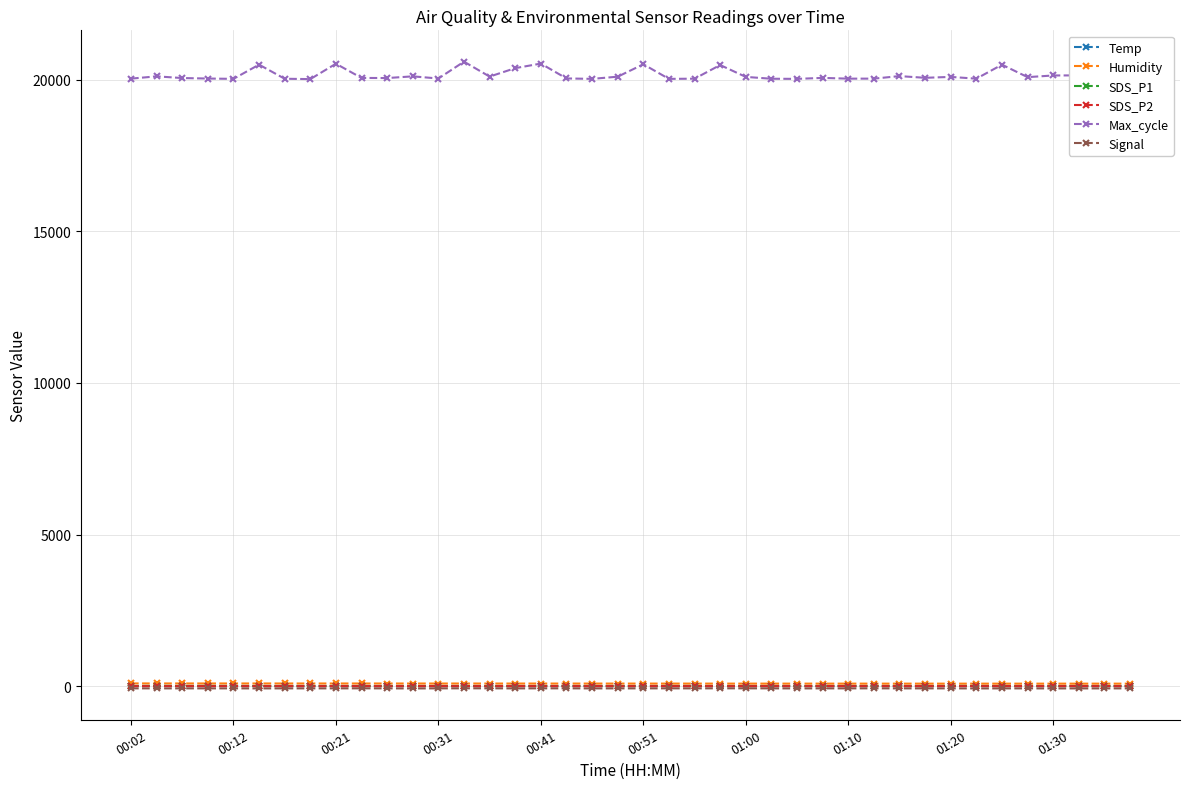

What is the maximum value shown in the chart?

20589.0